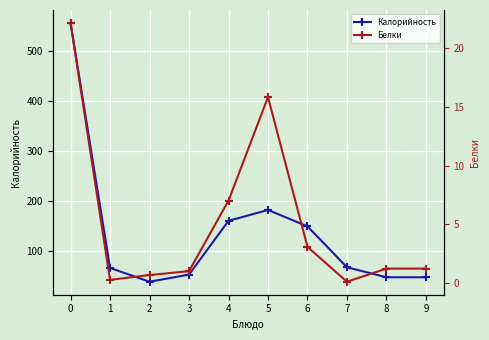

Where is the first local maximum for Белки?

5